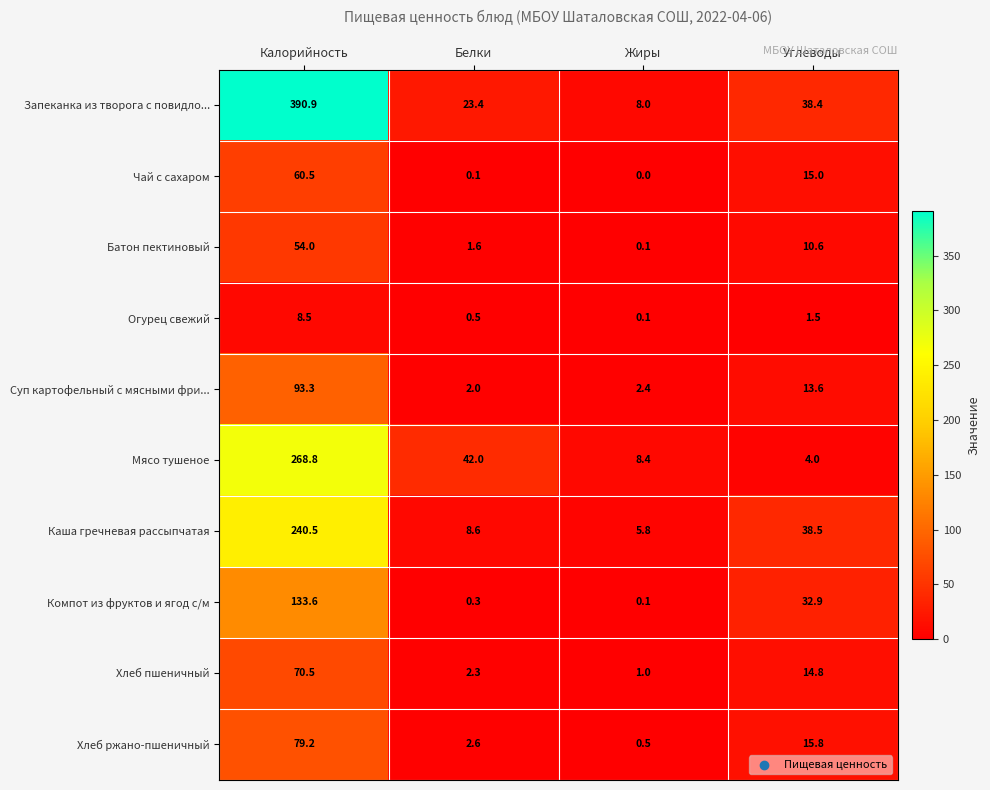

Which series has the largest range (max minus min)?

Запеканка из творога с повидло...